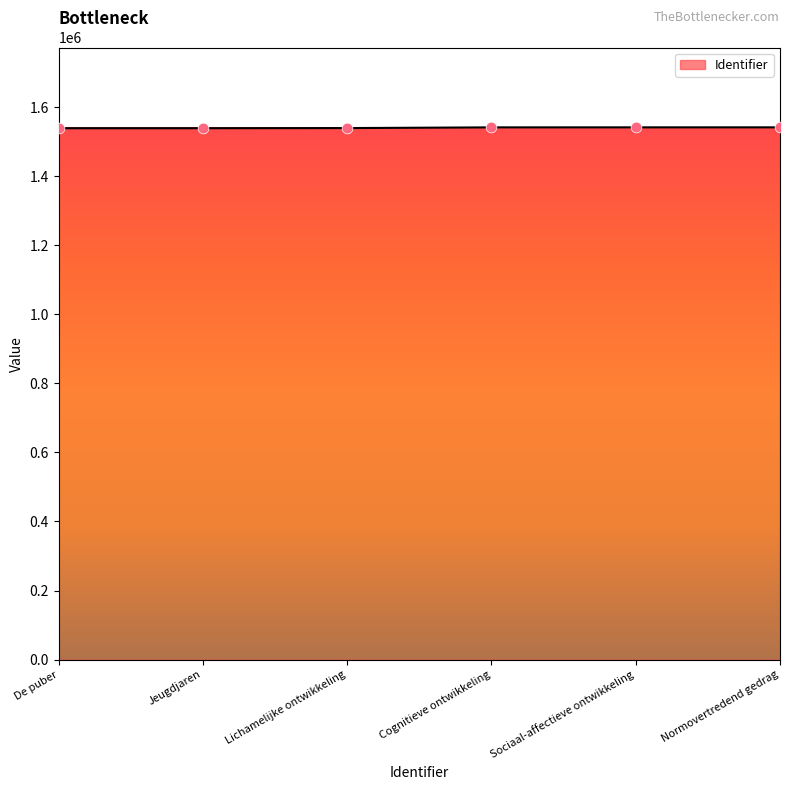

What is the ratio of the value at Sociaal-affectieve ontwikkeling to the value at Cognitieve ontwikkeling?

1.0